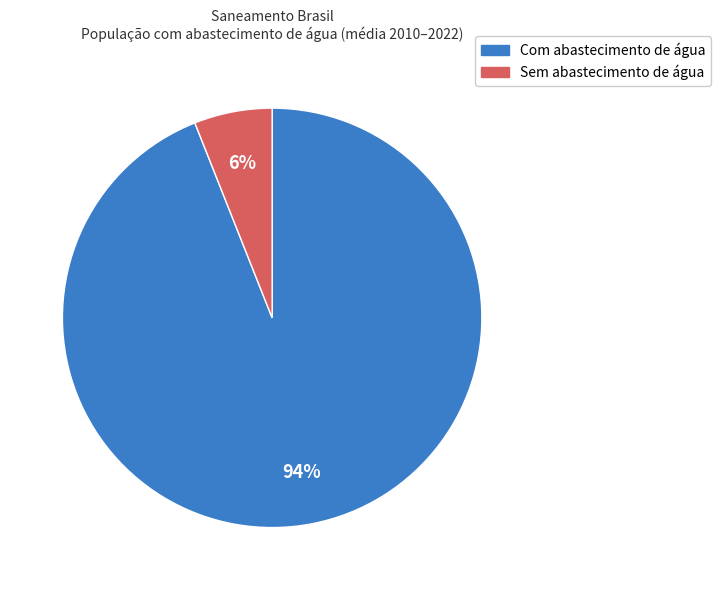

To the nearest percent, what is the average slice percentage?

50%